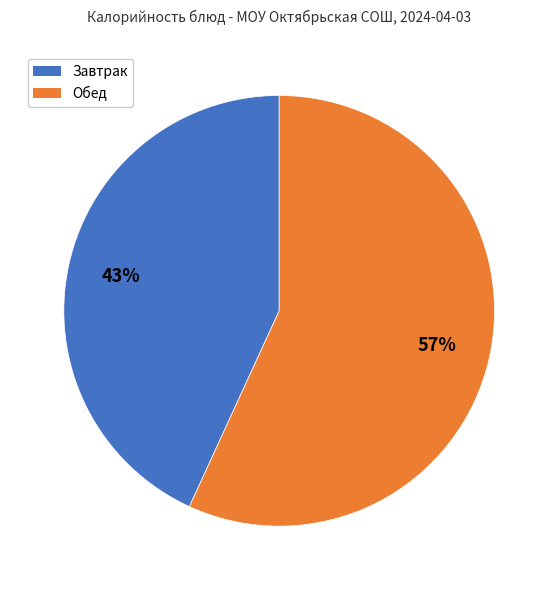

How many segments does this pie chart have?

2